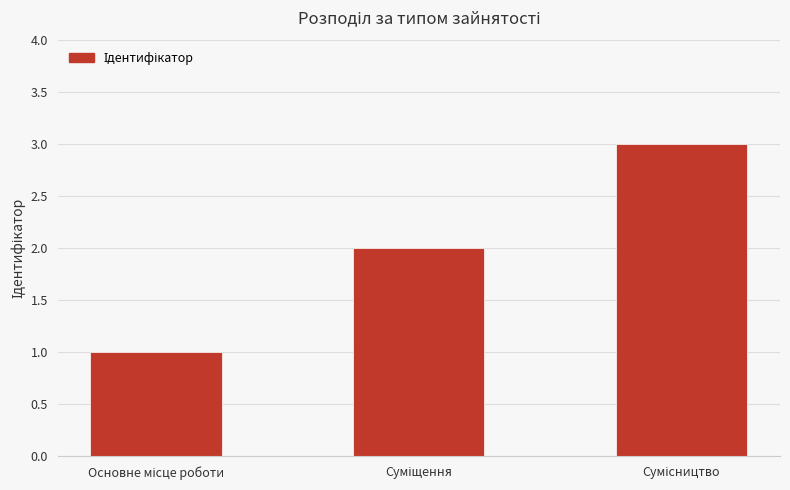

Reading right to left, what are all the values shown in this chart?

3	2	1